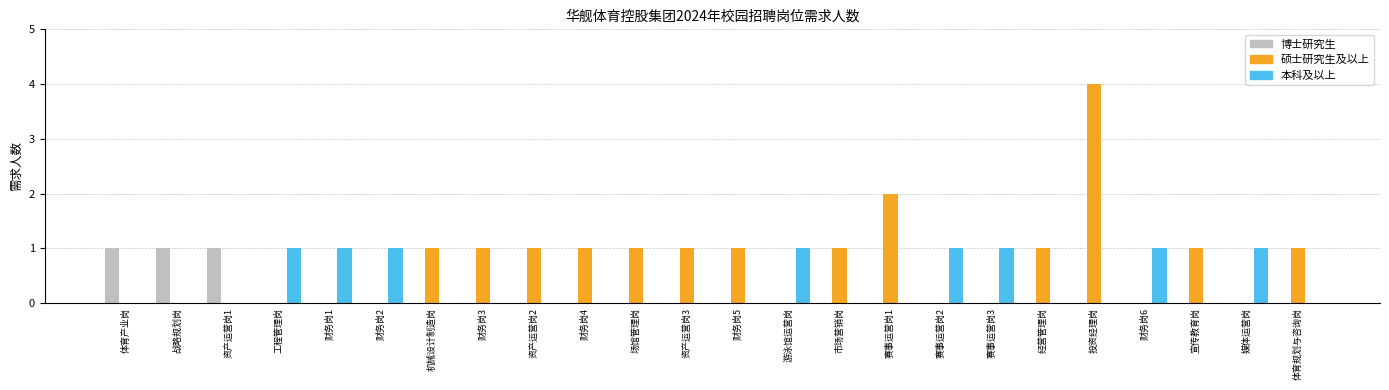

Is the value of 博士研究生 at 资产运营岗1 greater than the value of 硕士研究生及以上 at 媒体运营岗?

Yes